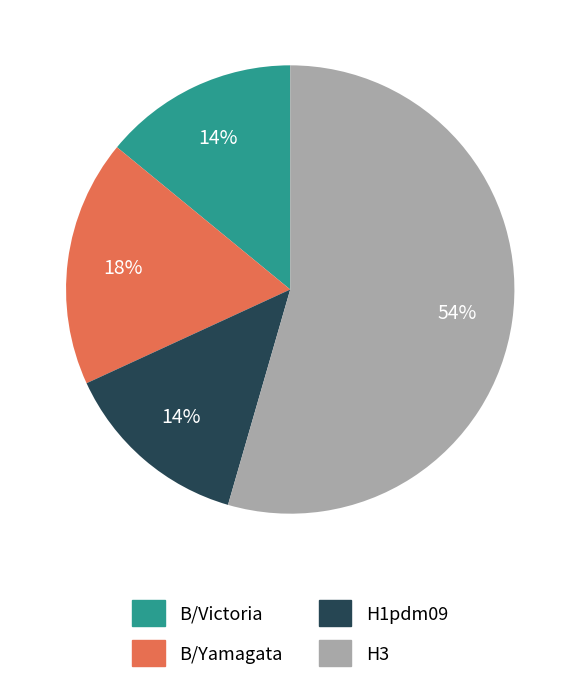

Approximately how many times larger is the value at B/Victoria compared to B/Yamagata?

0.8